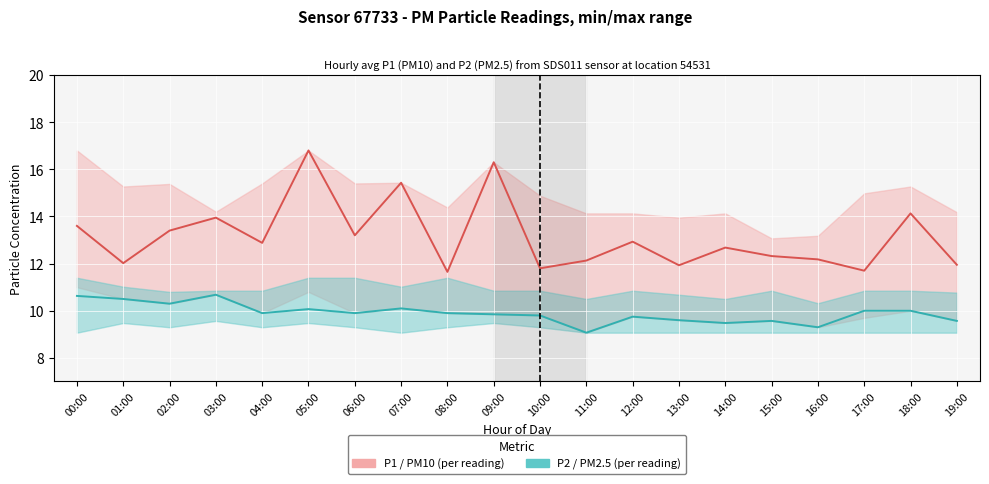

What is the label of the 12th point from the left?

11:00